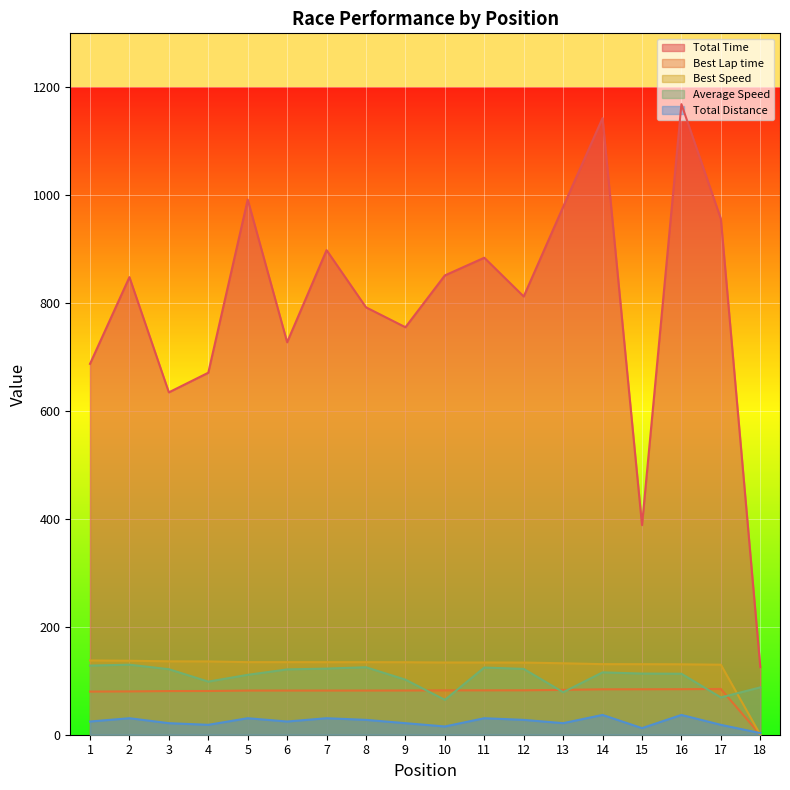

How many data points in Total Time are less than 848?

9